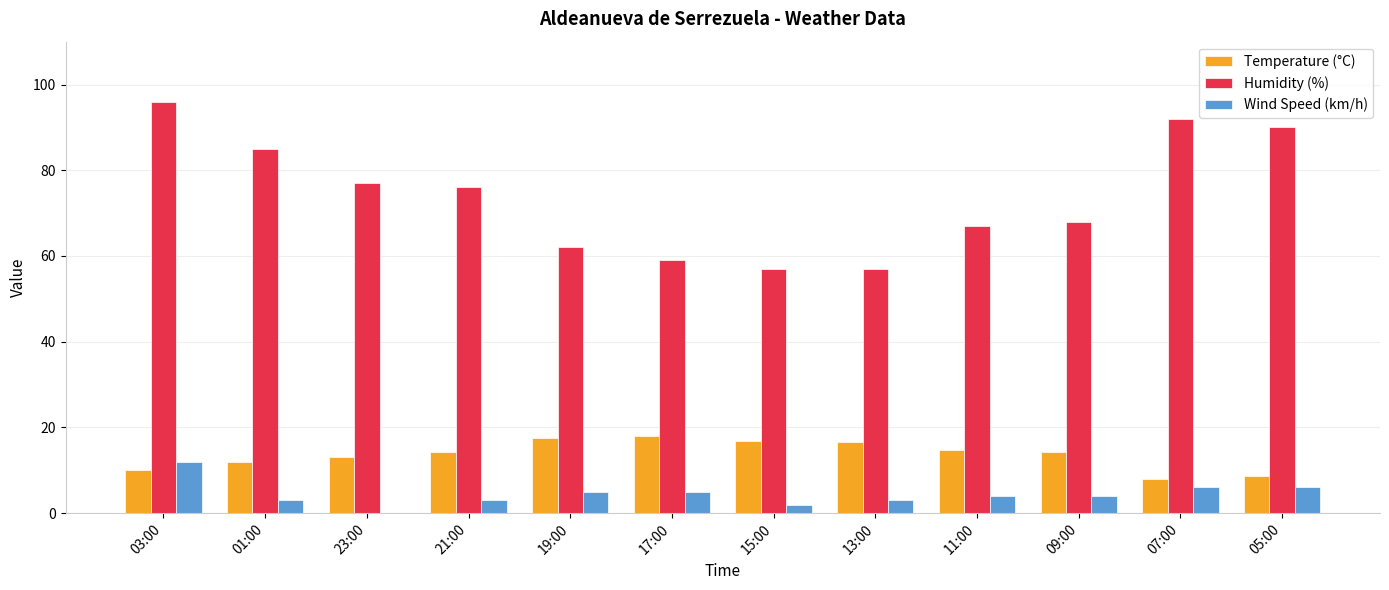

Is the value of Wind Speed (km/h) at 23:00 greater than the value of Temperature (°C) at 11:00?

No